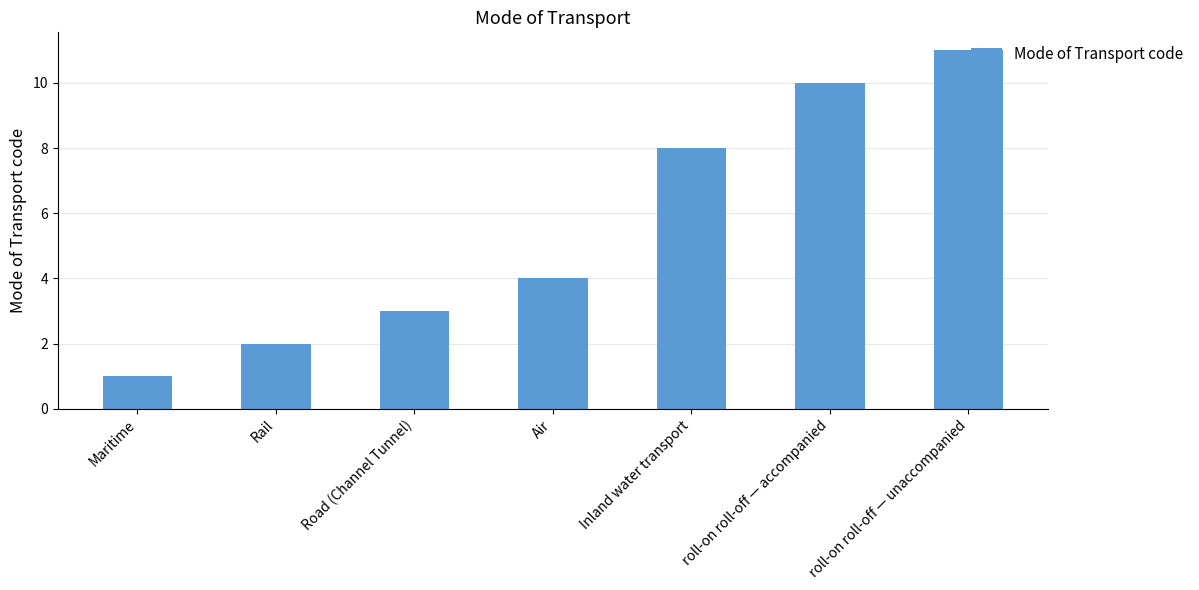

Which category has the lowest value across all series?

Maritime